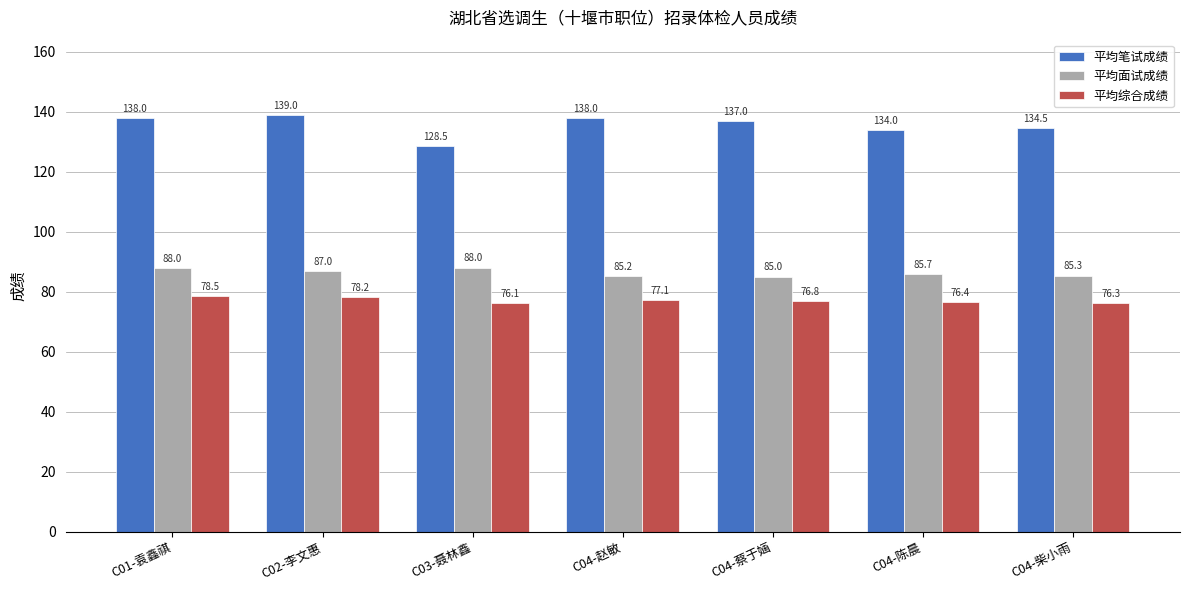

What is the spread (max minus min) of values at C04-柴小雨?

58.2